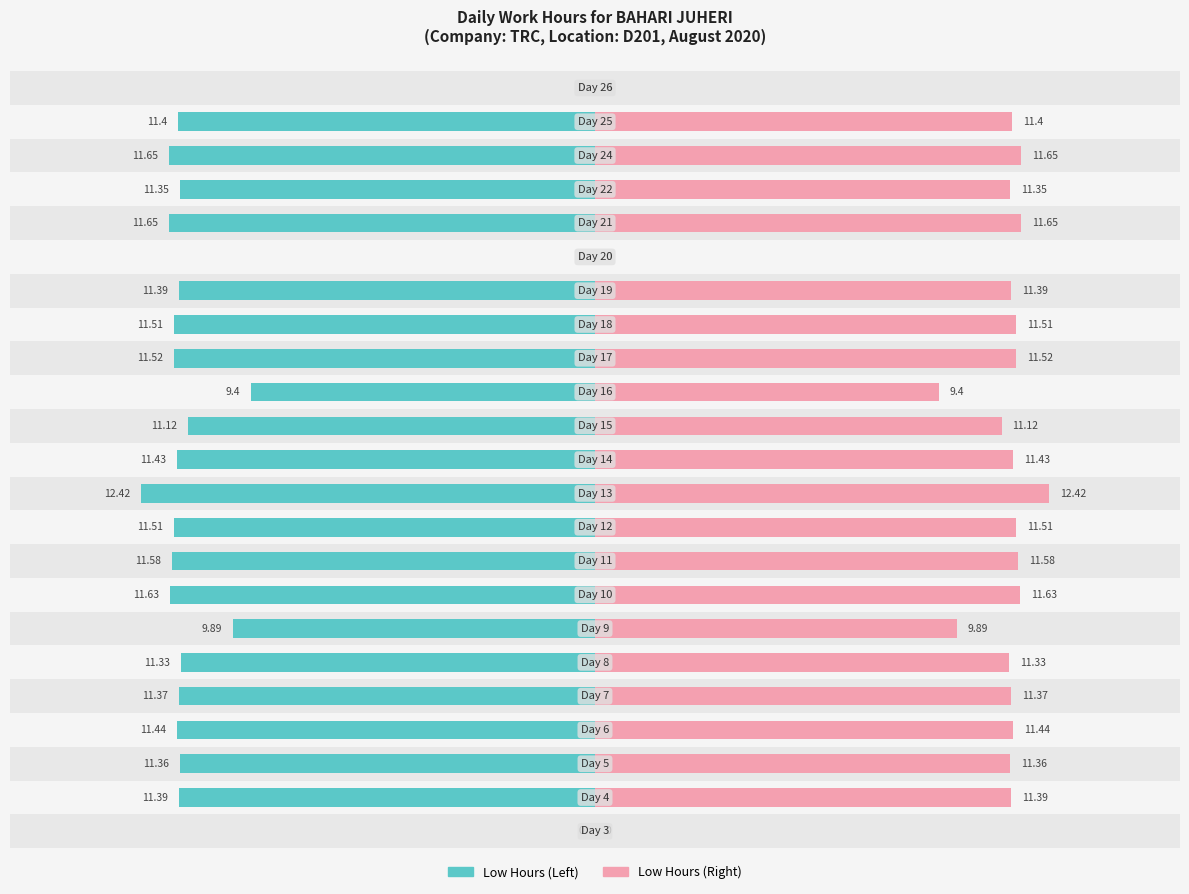

Reading left to right, list all the values displayed in this chart.

Low Hours (left): 0.0	-11.4	-11.4	-11.4	-11.4	-11.3	-9.9	-11.6	-11.6	-11.5	-12.4	-11.4	-11.1	-9.4	-11.5	-11.5	-11.4	0.0	-11.7	-11.3	-11.7	-11.4	0.0
Low Hours (right): 0.0	11.4	11.4	11.4	11.4	11.3	9.9	11.6	11.6	11.5	12.4	11.4	11.1	9.4	11.5	11.5	11.4	0.0	11.7	11.3	11.7	11.4	0.0